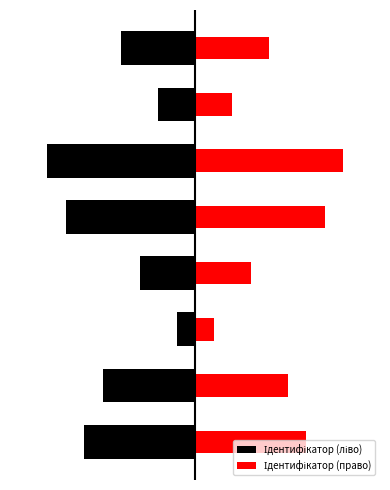

What are all the series names shown in the legend?

Ідентифікатор (ліво), Ідентифікатор (право)